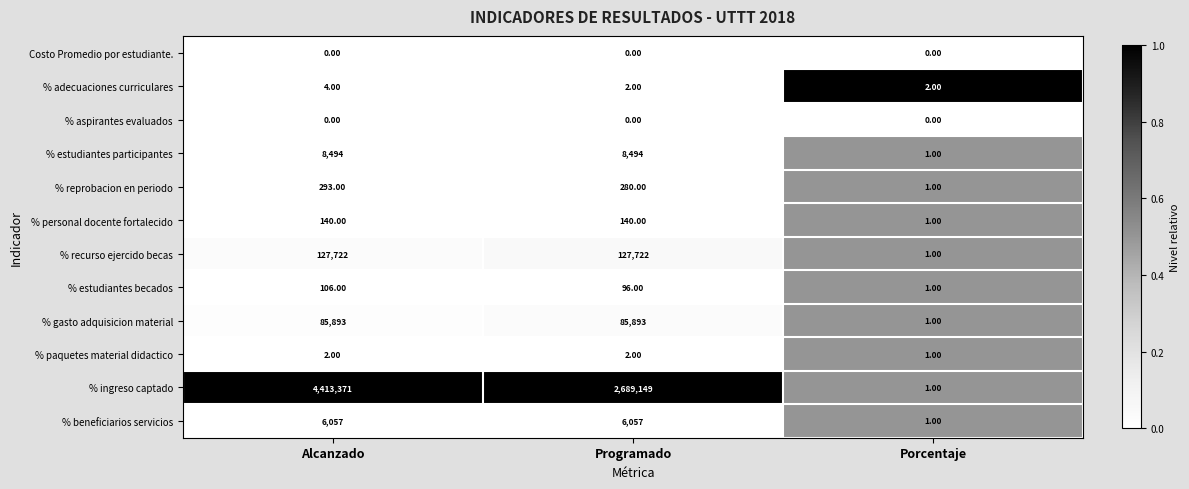

What is the greatest value displayed?

4413371